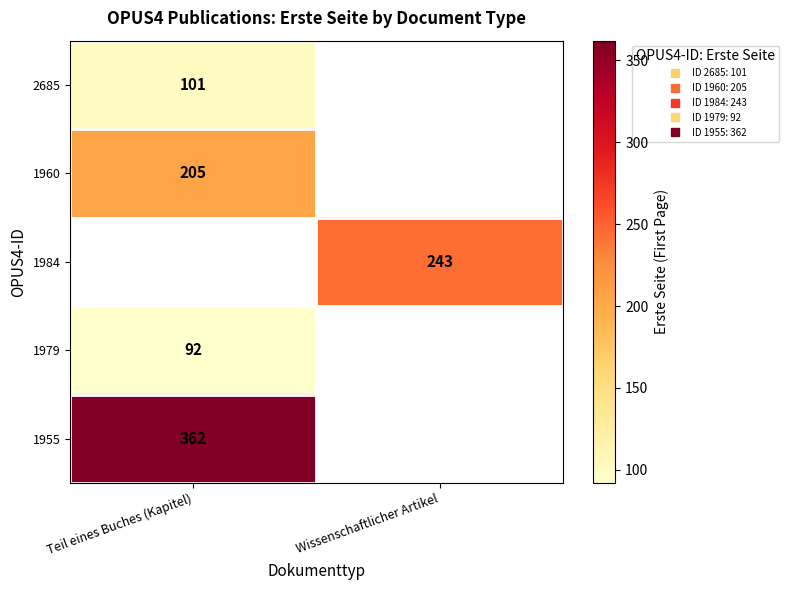

Which category has the lowest value in the 1984 series?

Teil eines Buches (Kapitel)